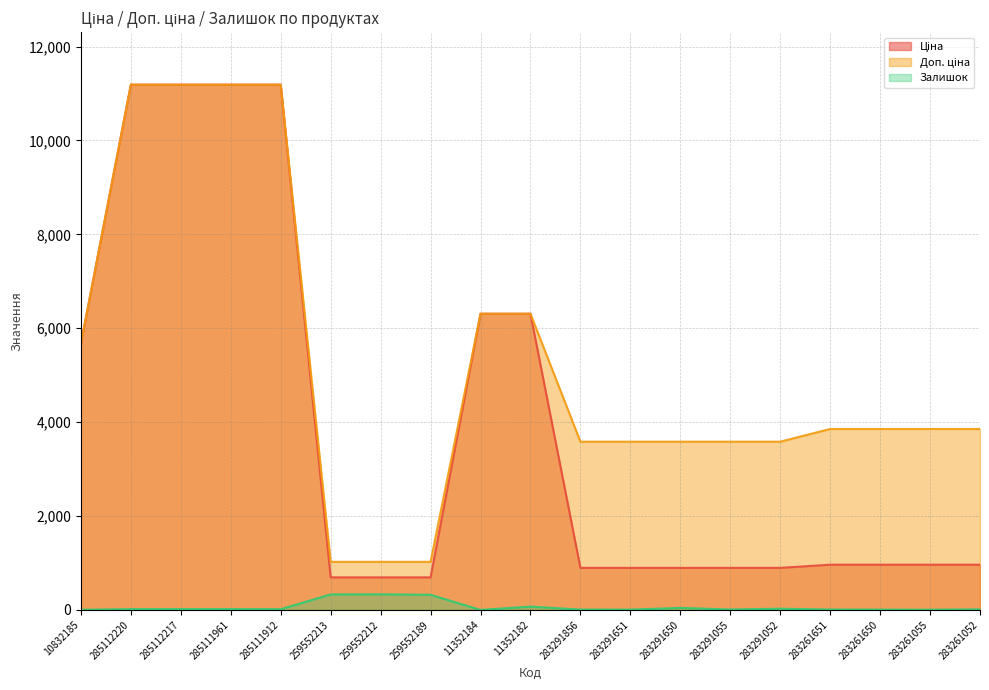

Rank the series at 285112220 from lowest to highest value.

Залишок, Ціна, Доп. ціна